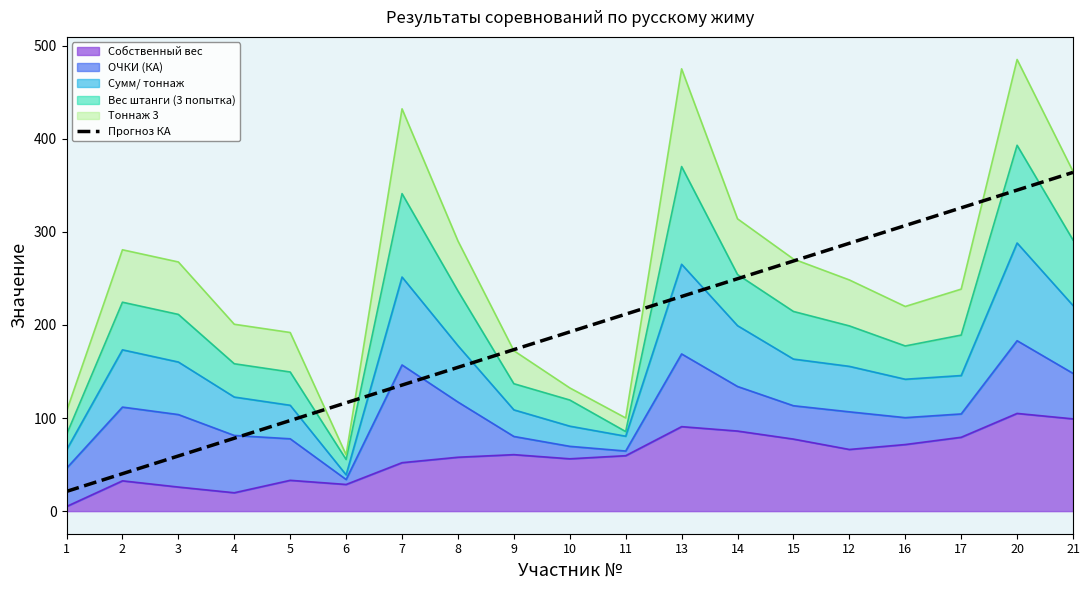

What is the smallest value displayed?

21.2